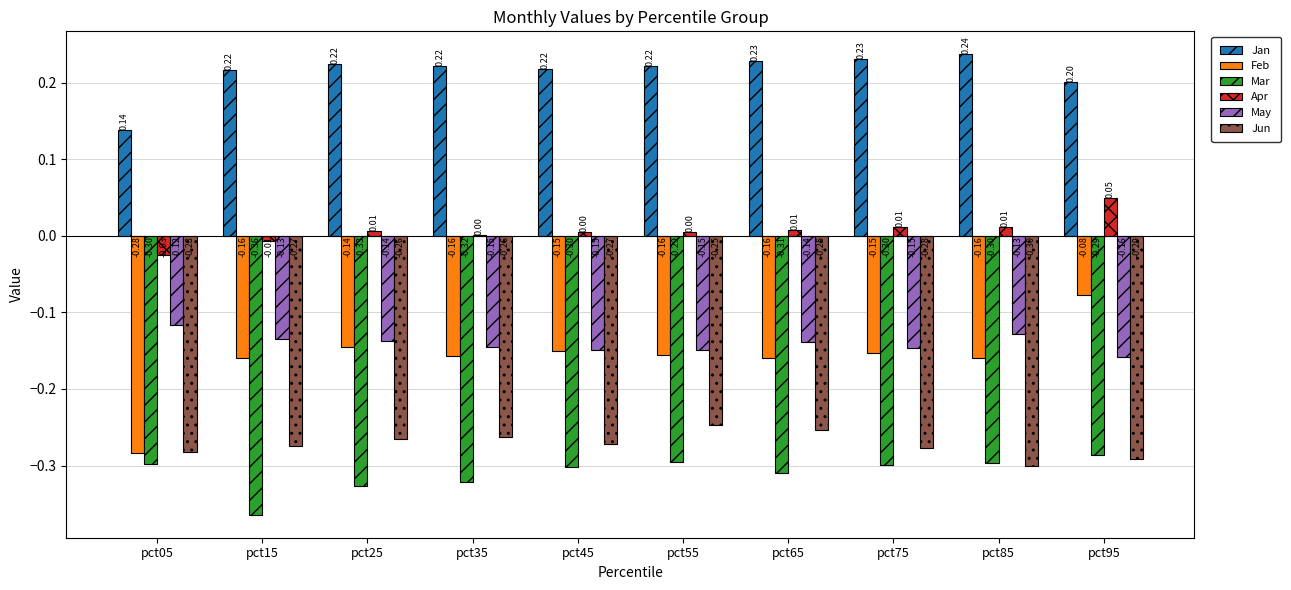

Between pct75 and pct95, which series saw the biggest shift?

Feb